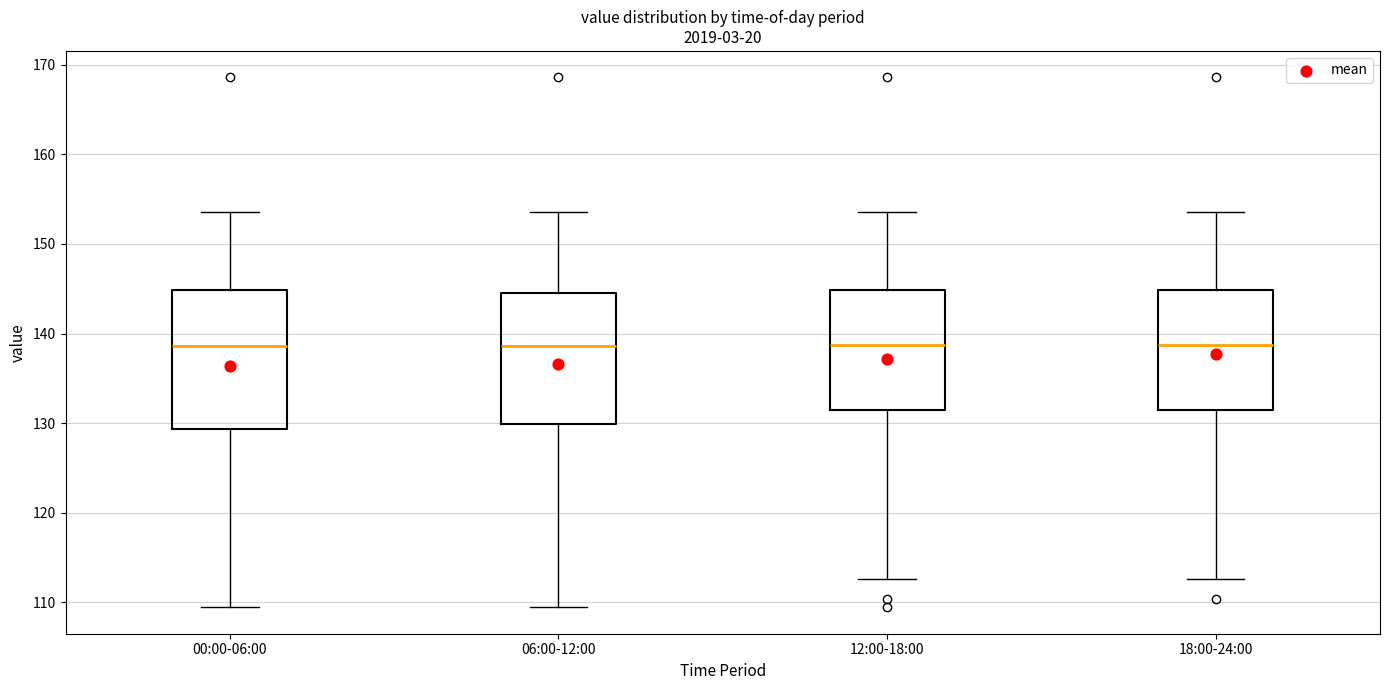

Where is the lower edge of the box for 00:00-06:00 on the y-axis? The values are not printed on the chart, so give them approximately, as read against the axis.

129